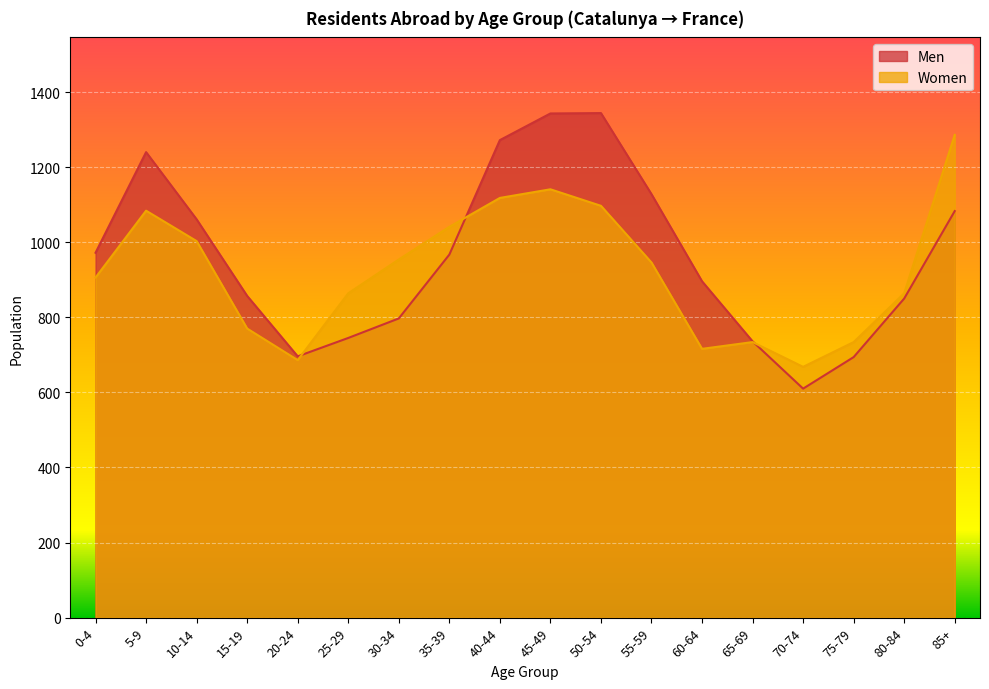

True or false: Men has a value of 696 at 20-24.

True